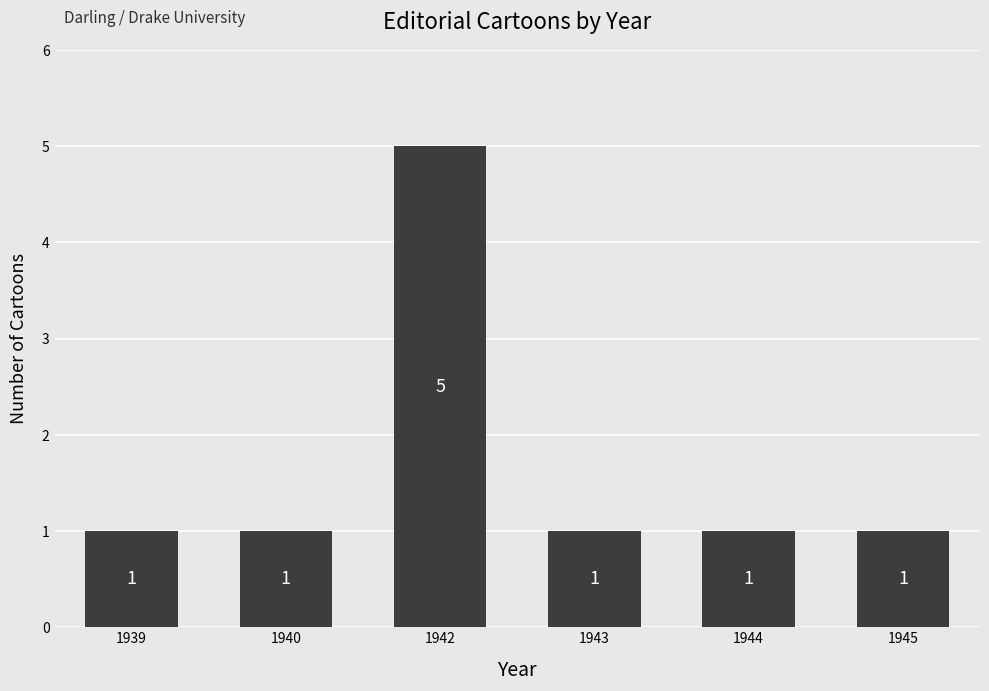

What is the smallest value displayed?

1